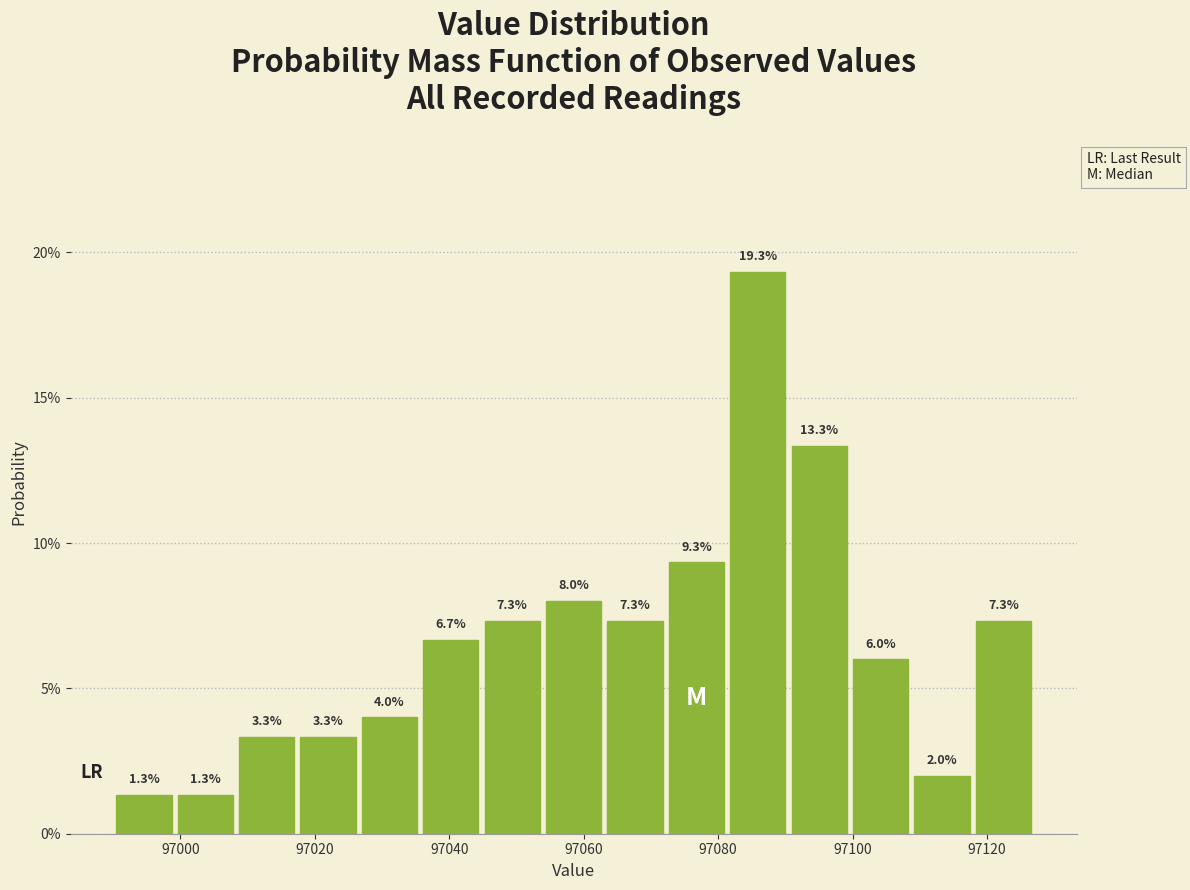

Over which range of the x-axis is the bar tallest?

97082 to 97090